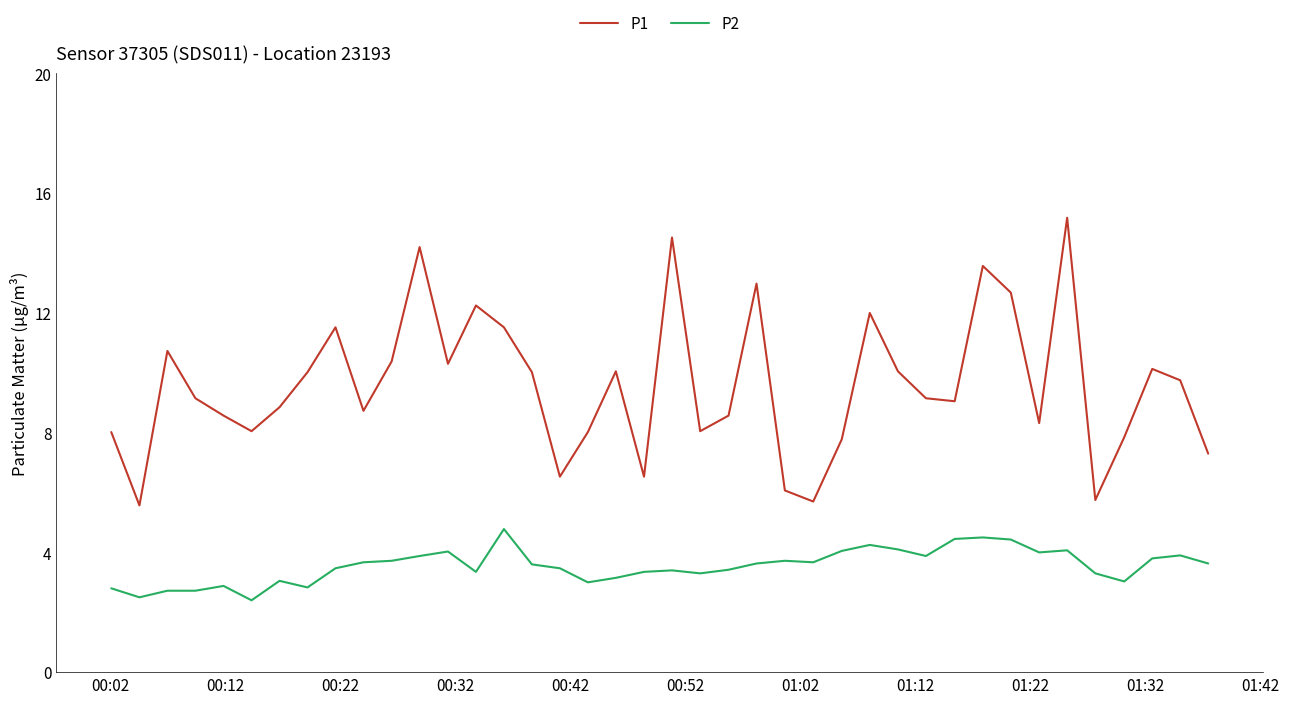

True or false: P2 and P1 intersect in this chart.

False